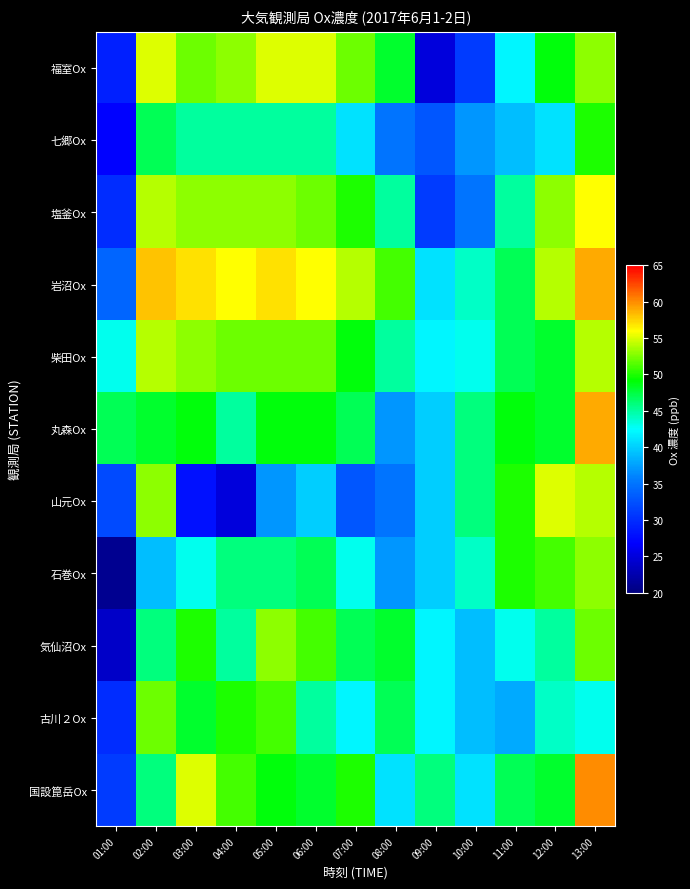

List the series in order of their peak value, lowest first.

七郷Ox, 古川２Ox, 石巻Ox, 気仙沼Ox, 柴田Ox, 福室Ox, 山元Ox, 塩釜Ox, 岩沼Ox, 丸森Ox, 国設箟岳Ox